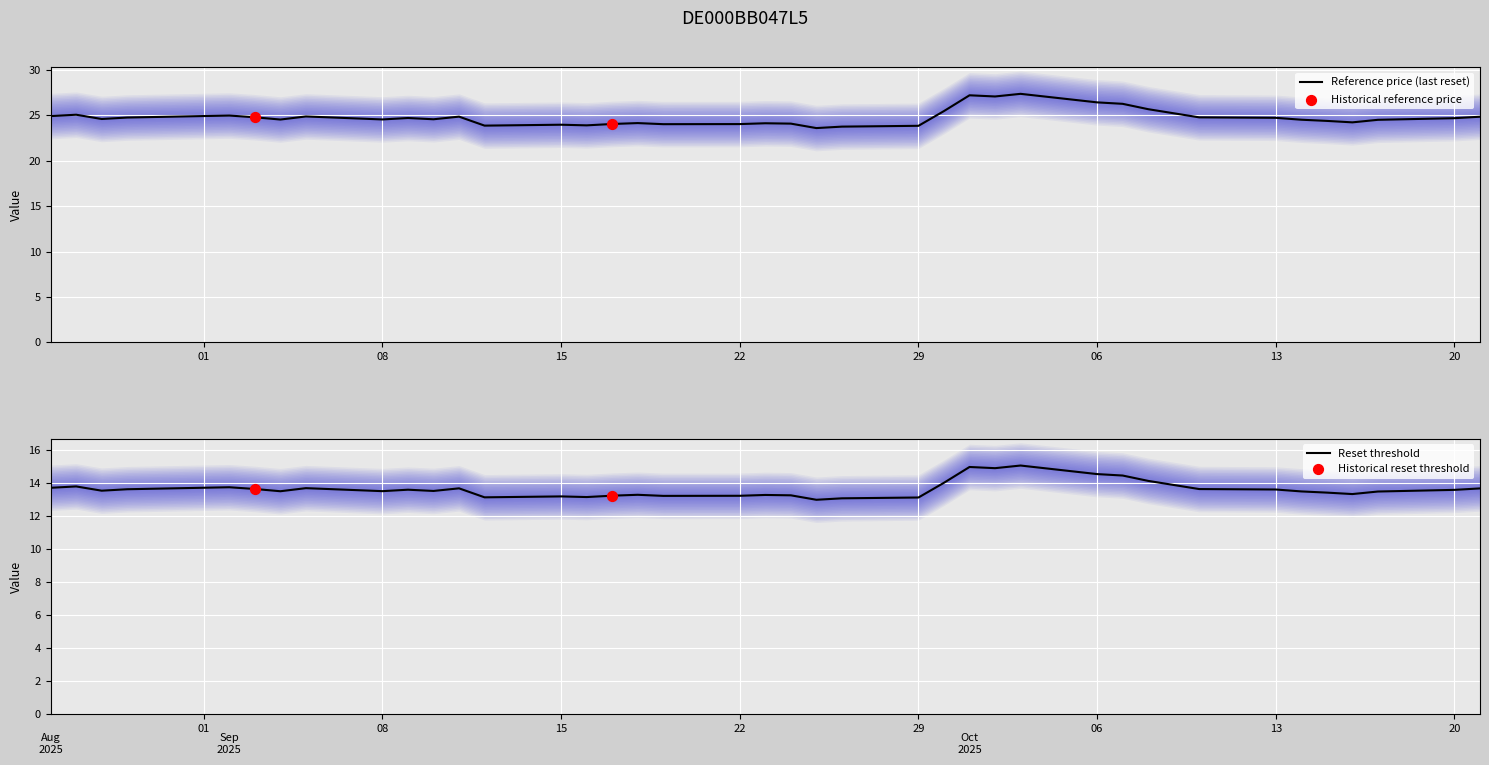

Which series has the widest spread of Y values?

Reference price (last reset)